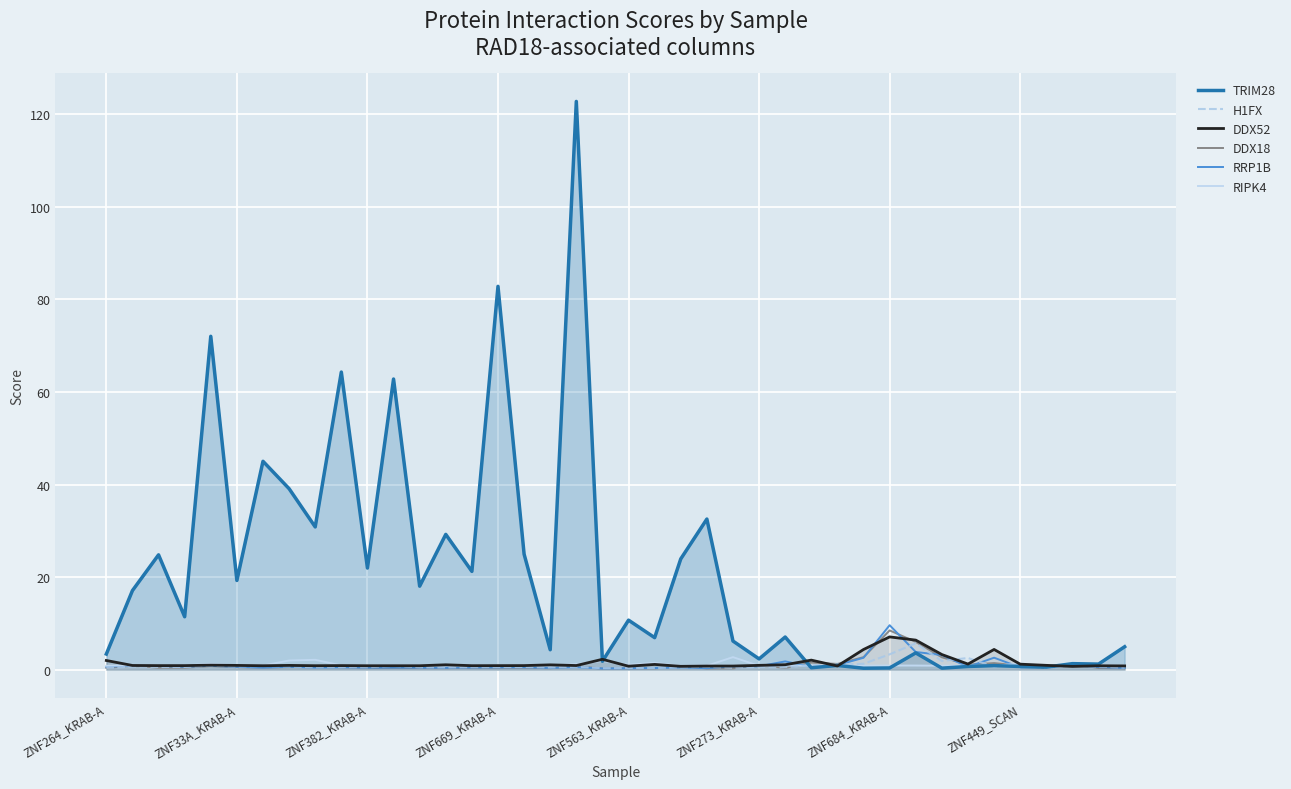

How many interior local valleys does the RIPK4 series have?

13